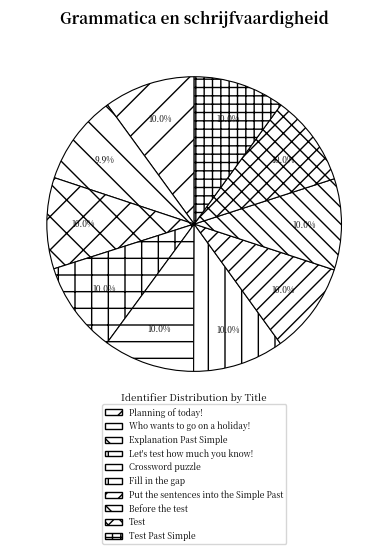

The Put the sentences into the Simple Past slice represents 10% of the pie. True or false?

True